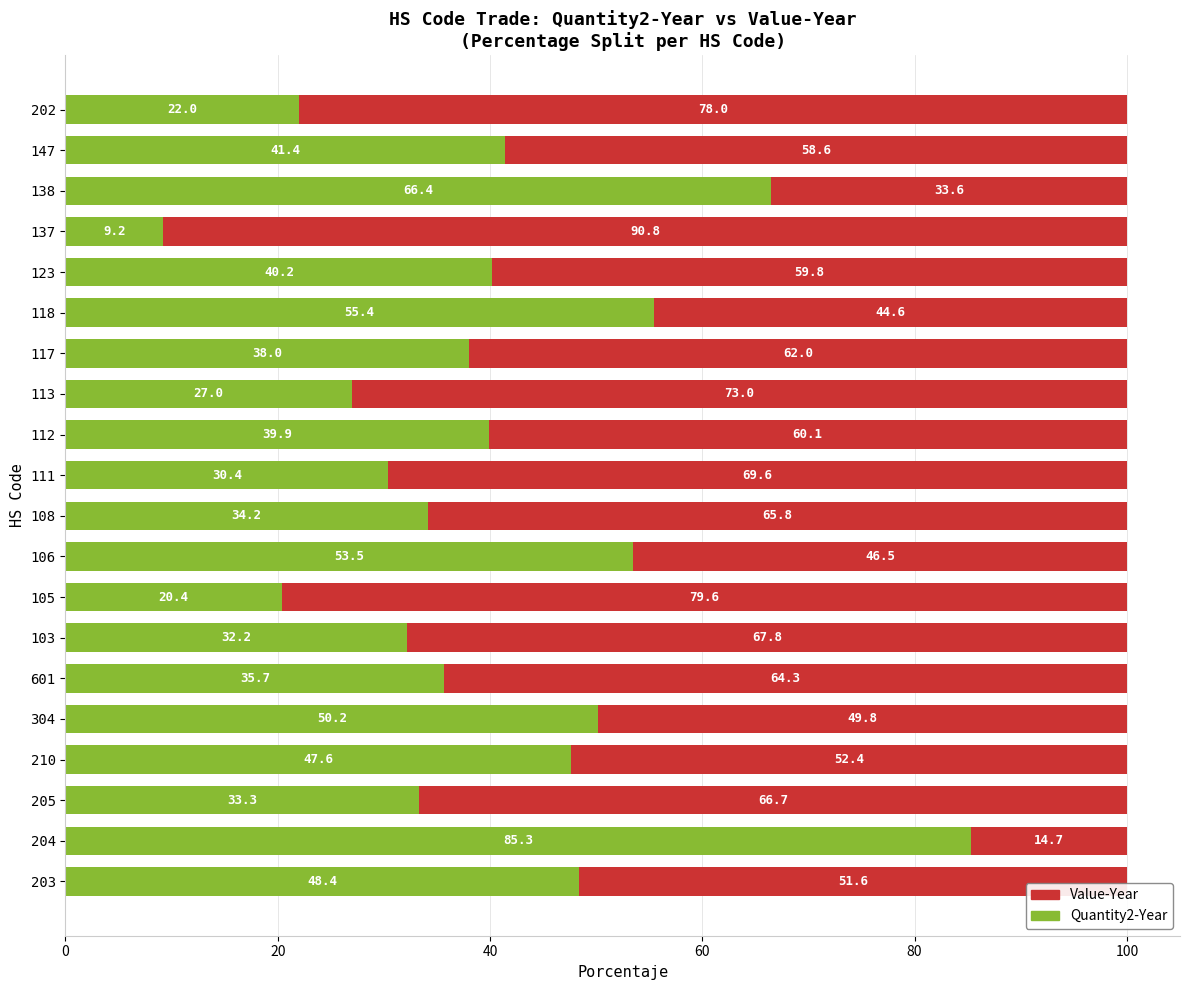

Read the Quantity2-Year value at 204.

85.3